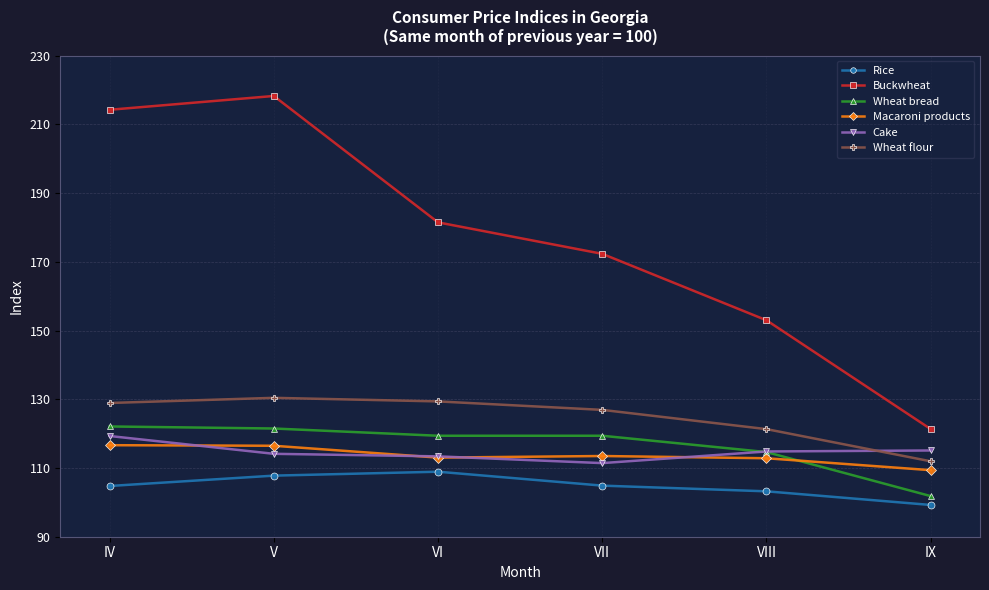

True or false: Wheat flour and Rice intersect in this chart.

False